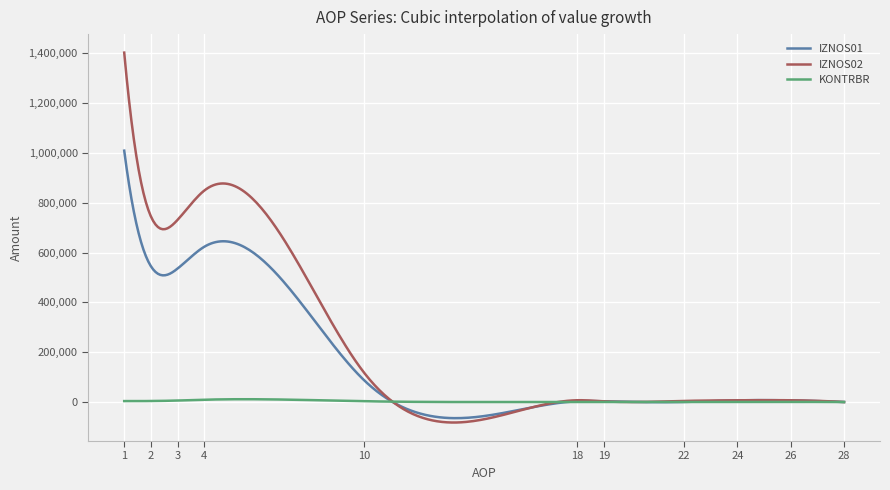

What is the minimum value for IZNOS01?

-64725.7